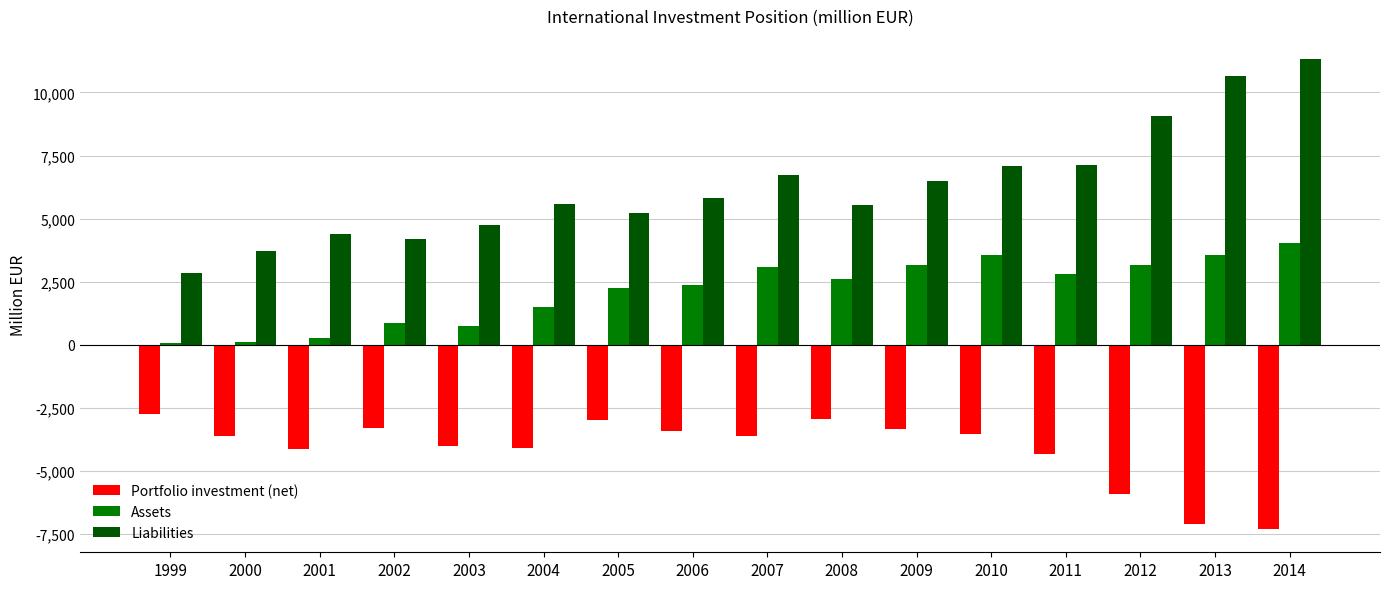

List the series in order of their peak value, highest first.

Liabilities, Assets, Portfolio investment (net)